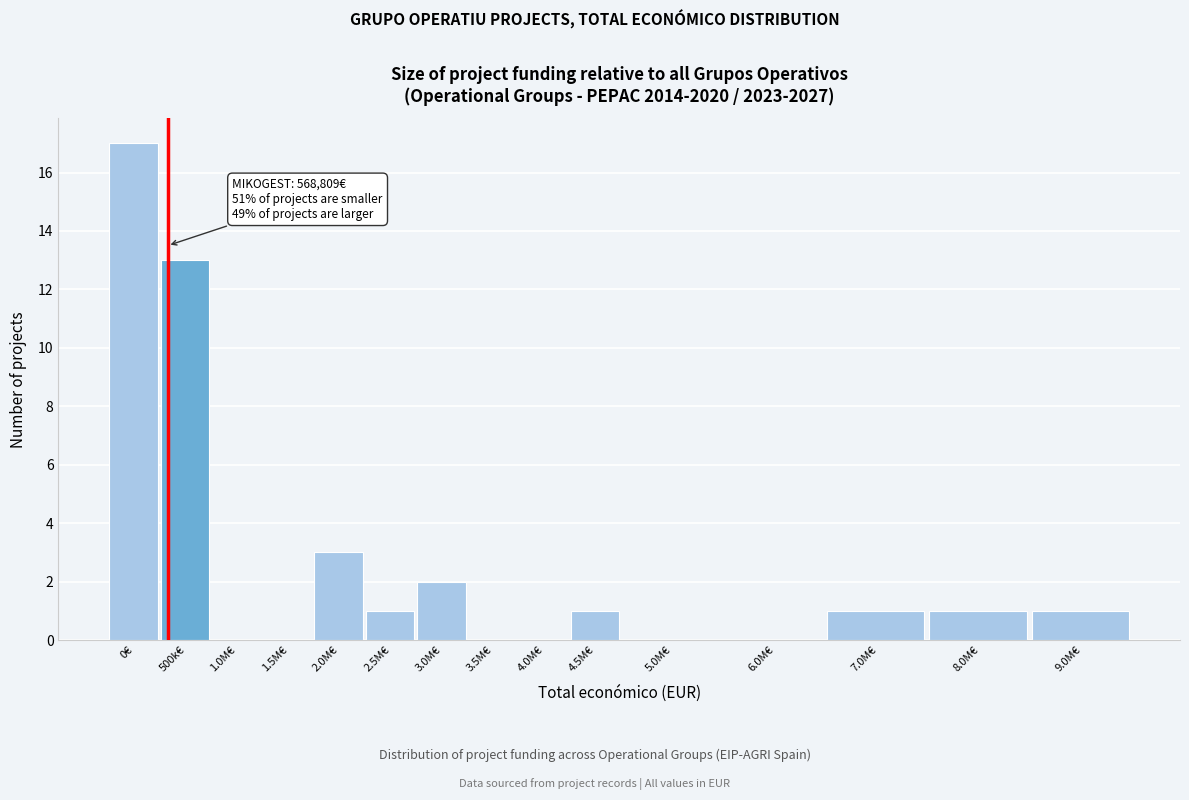

Reading left to right, list all the values displayed in this chart.

0€=17	500k€=13	1.0M€=0	1.5M€=0	2.0M€=3	2.5M€=1	3.0M€=2	3.5M€=0	4.0M€=0	4.5M€=1	5.0M€=0	6.0M€=0	7.0M€=1	8.0M€=1	9.0M€=1